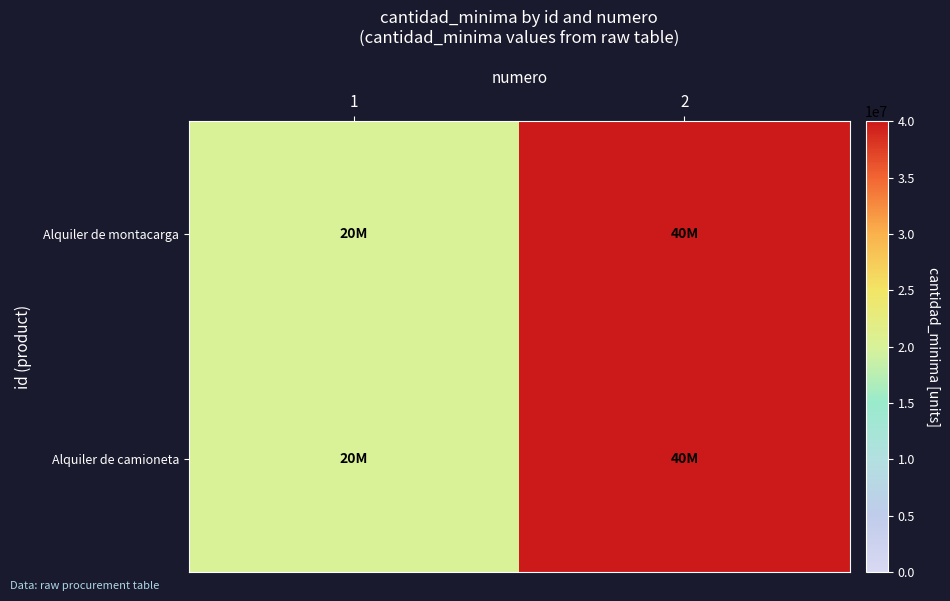

Which series has the largest total across all categories?

Alquiler de montacarga